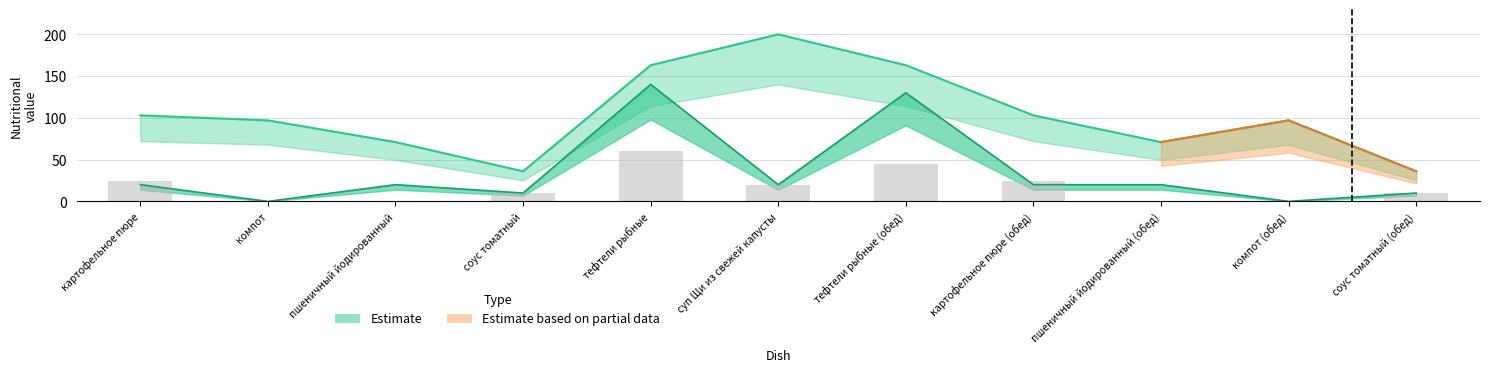

What is the sum of the Калорийность values at соус томатный (обед) and компот (обед)?

133